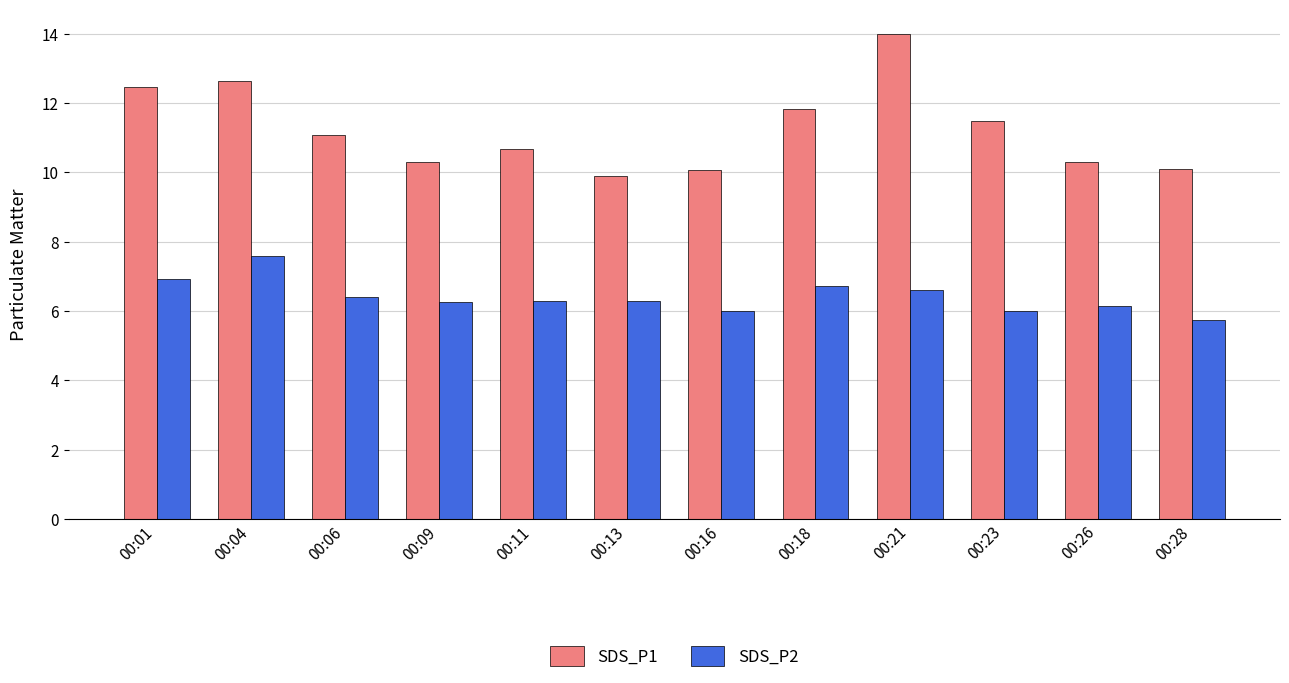

True or false: SDS_P1 has a value of 10.1 at 00:28.

True